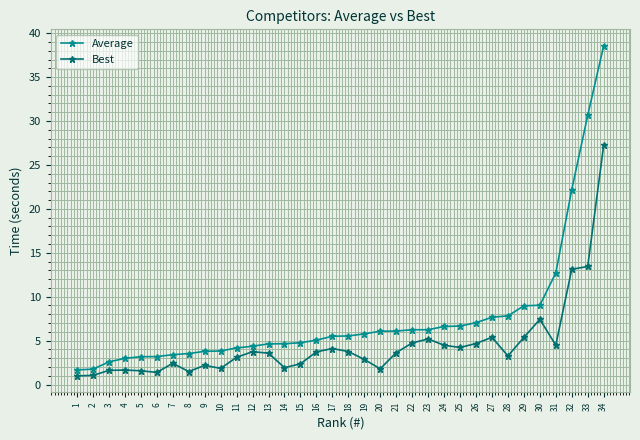

What is the spread (max minus min) of values at 6?

1.8